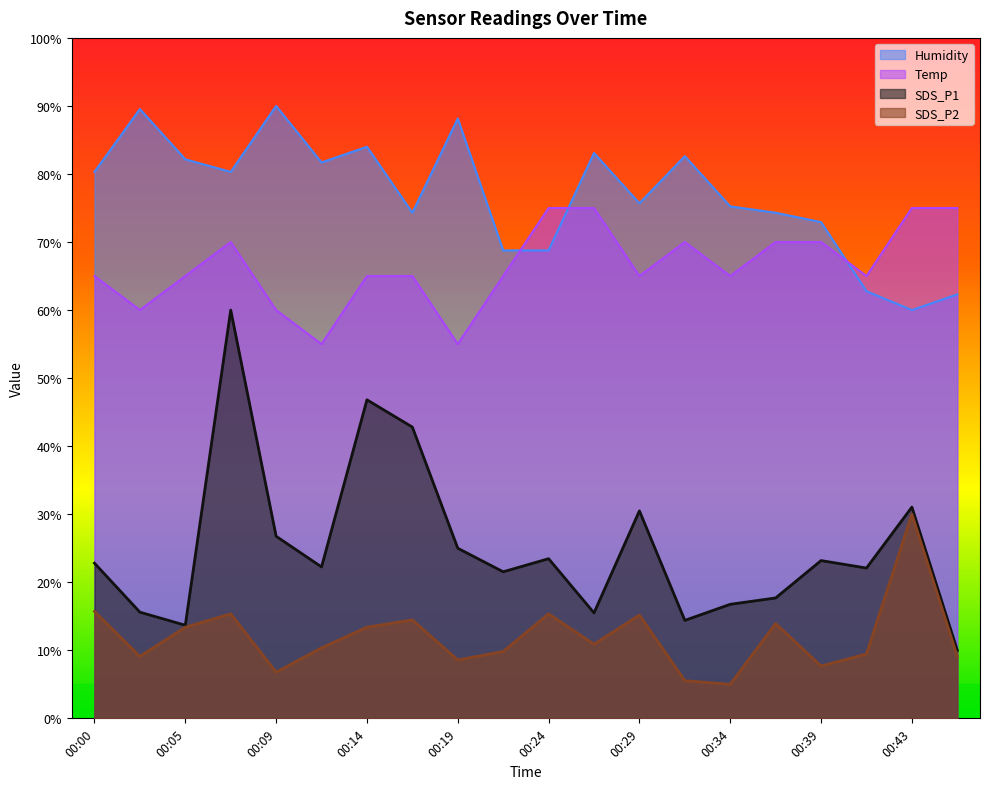

Where does the Temp series first go above 65?

00:07